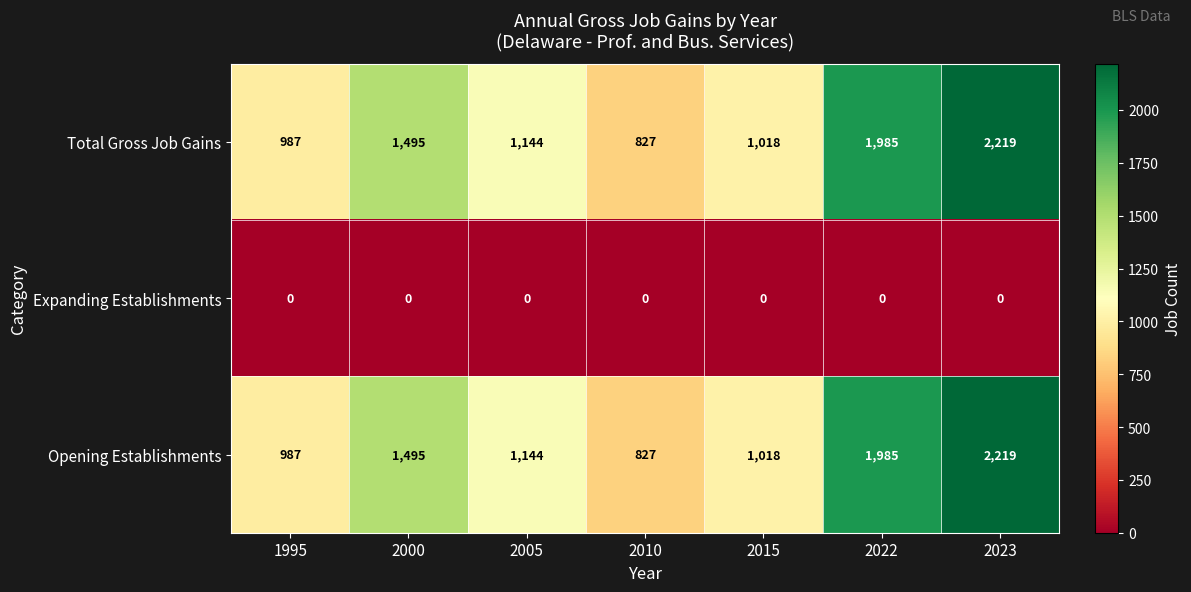

What is the difference between the highest and lowest values at 2005?

1144